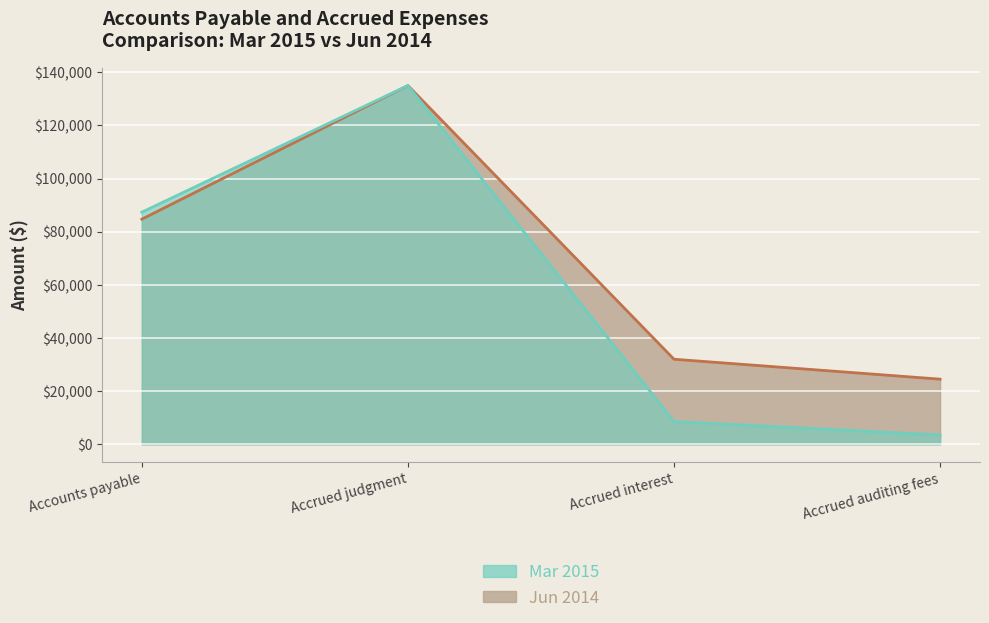

Which series changed the most between Accrued judgment and Accrued interest?

Mar 2015